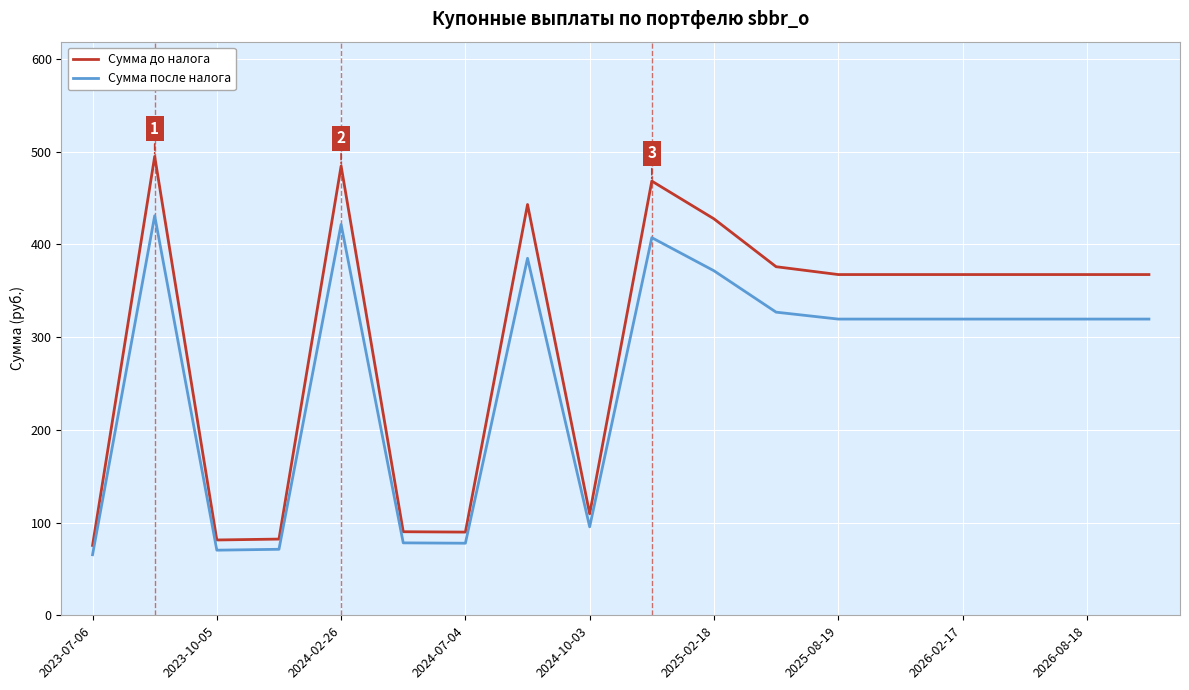

What is the difference between the maximum and minimum values in the Сумма после налога series?

365.5